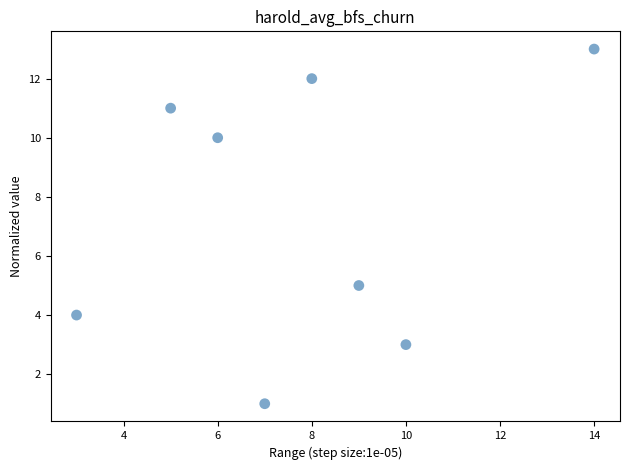

What is the average Y value?

7